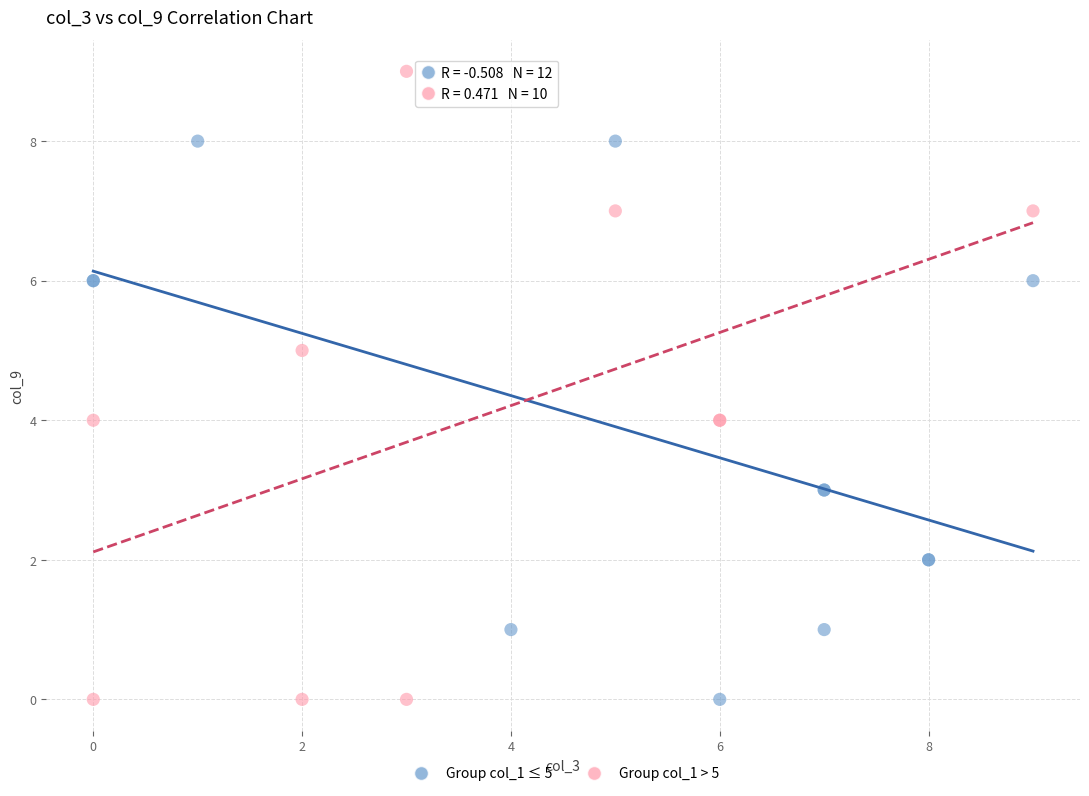

Which series has the widest spread of Y values?

Group col_1 > 5